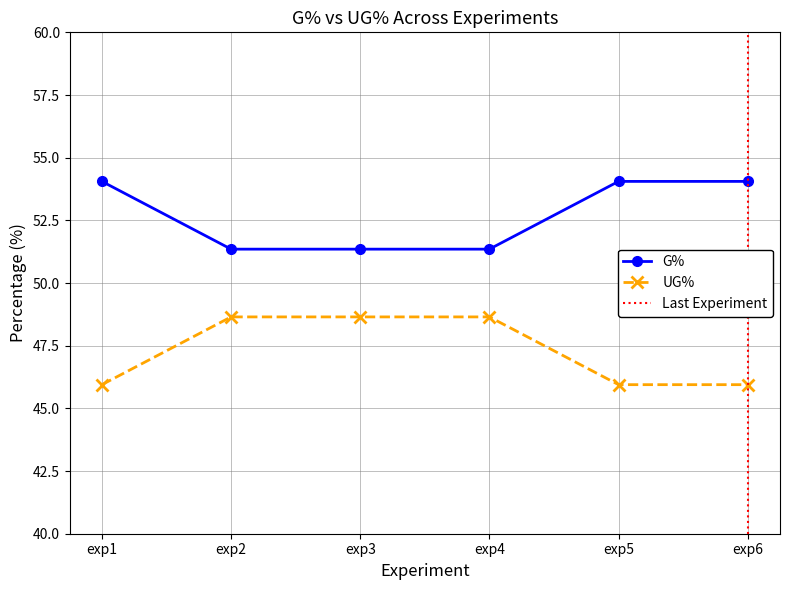

List the labels in order of G% value, largest first.

exp1, exp5, exp6, exp2, exp3, exp4